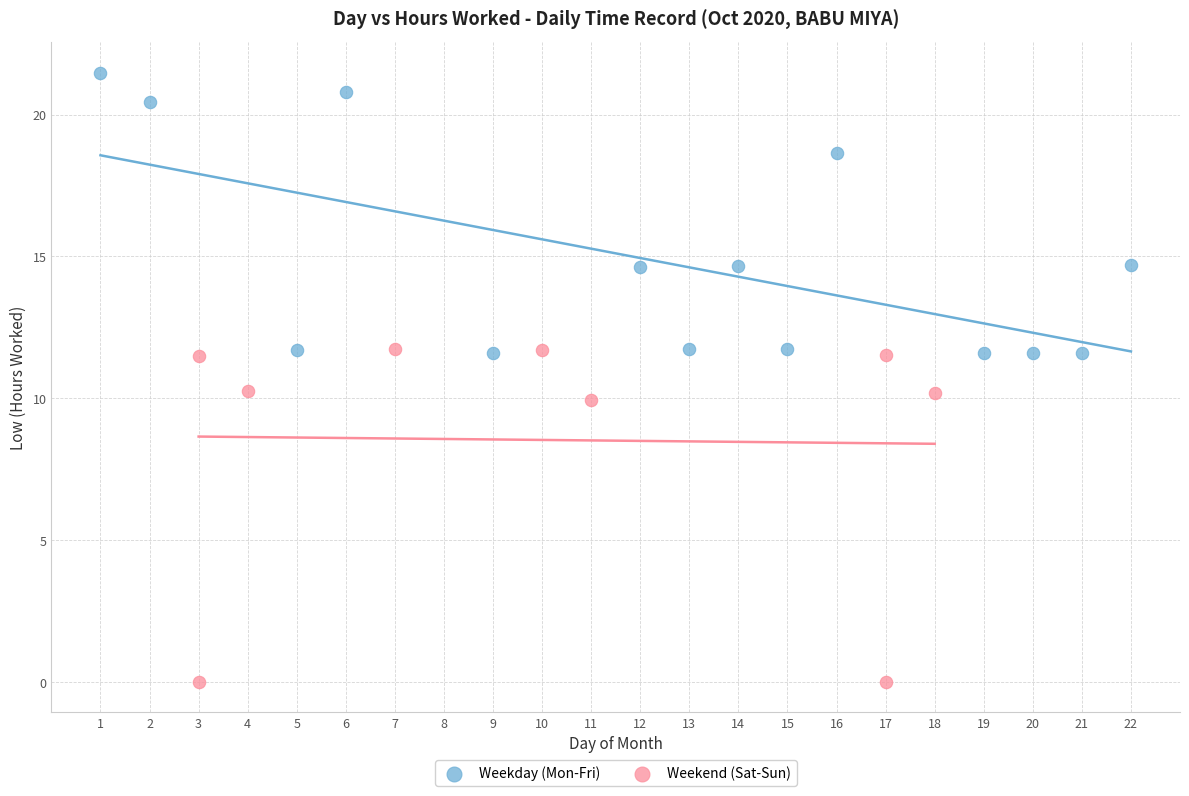

Which series reaches the maximum Y coordinate?

Weekday (Mon-Fri)